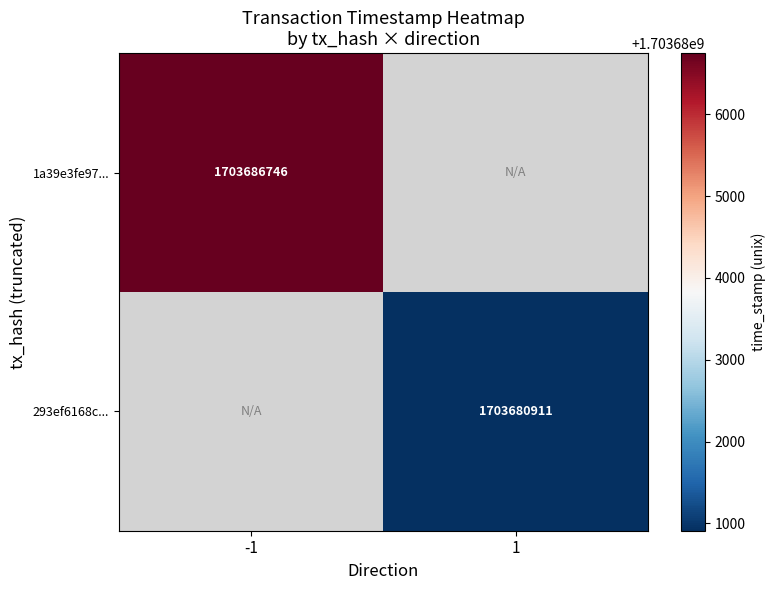

Is it true that 293ef6168c... equals 1703680911 at 1?

True